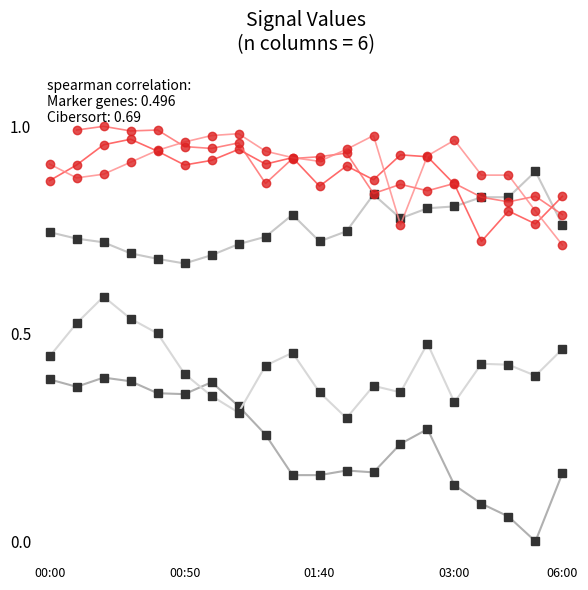

What is the average value of the Red series 3.081 series?

0.9